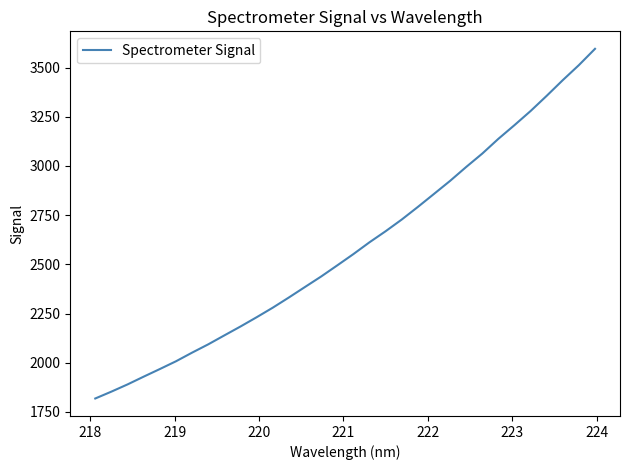

Reading right to left, what are all the values shown in this chart?

3595.1	3512.4	3436.1	3356.4	3279.2	3207.4	3137.8	3062.8	2994.7	2924.0	2857.6	2791.6	2727.5	2668.2	2612.0	2551.9	2494.7	2438.1	2385.0	2331.6	2279.7	2231.1	2184.1	2139.0	2093.5	2051.3	2007.4	1967.9	1929.3	1889.9	1853.2	1818.4